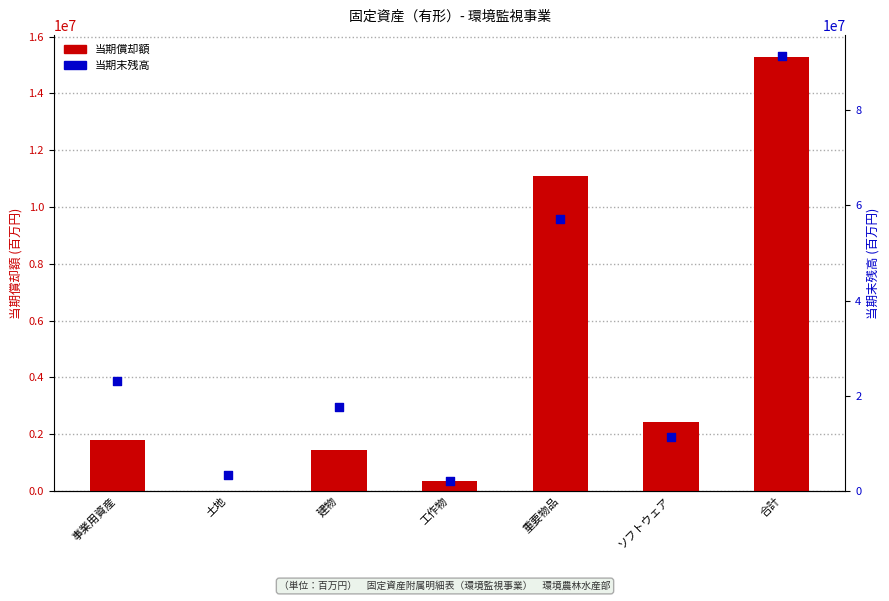

At how many categories does at least one series exceed 67133024?

1